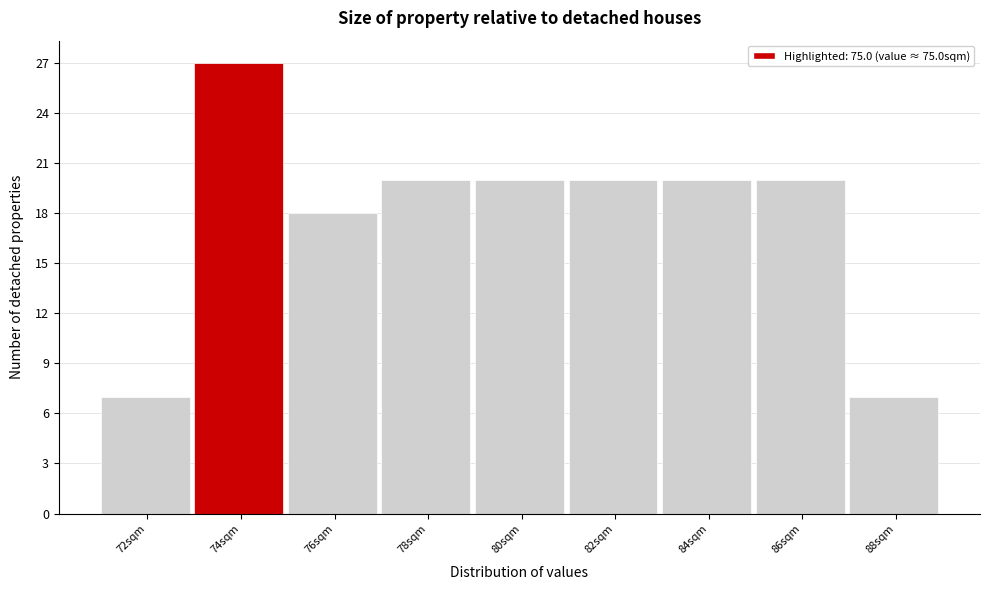

Reading left to right, transcribe all the data shown in this chart.

72sqm=7	74sqm=27	76sqm=18	78sqm=20	80sqm=20	82sqm=20	84sqm=20	86sqm=20	88sqm=7